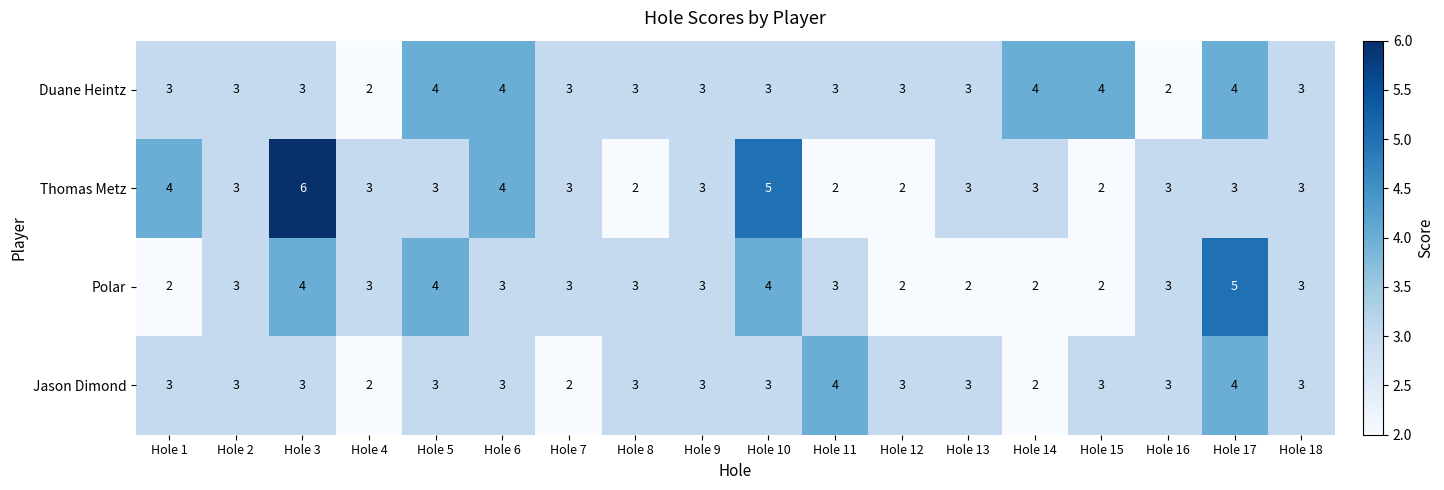

At which category does the chart reach its peak across all series?

Hole 3